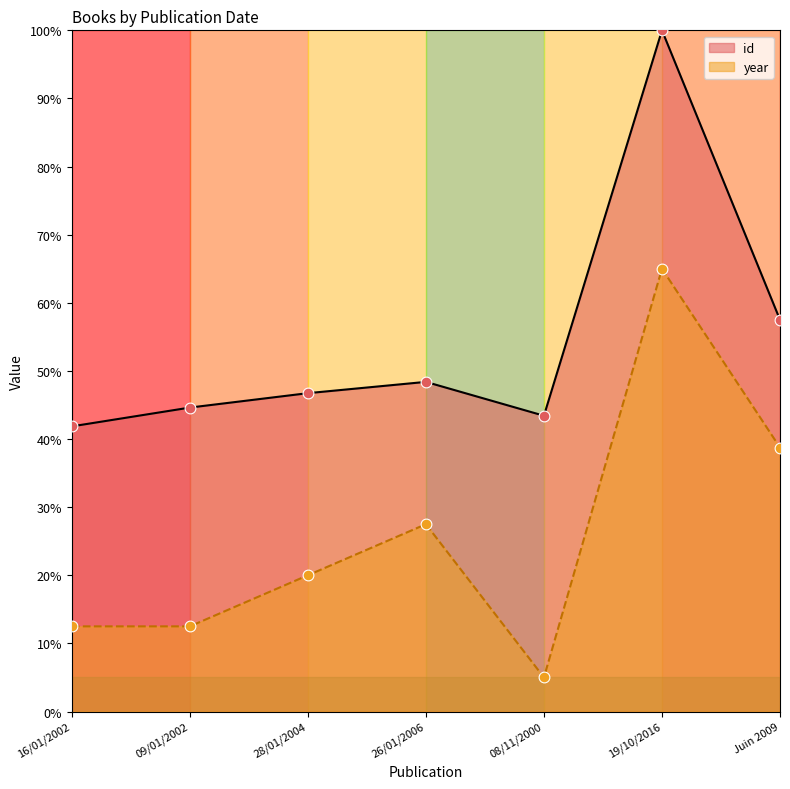

Is the value of id at 09/01/2002 greater than the value of year at Juin 2009?

Yes